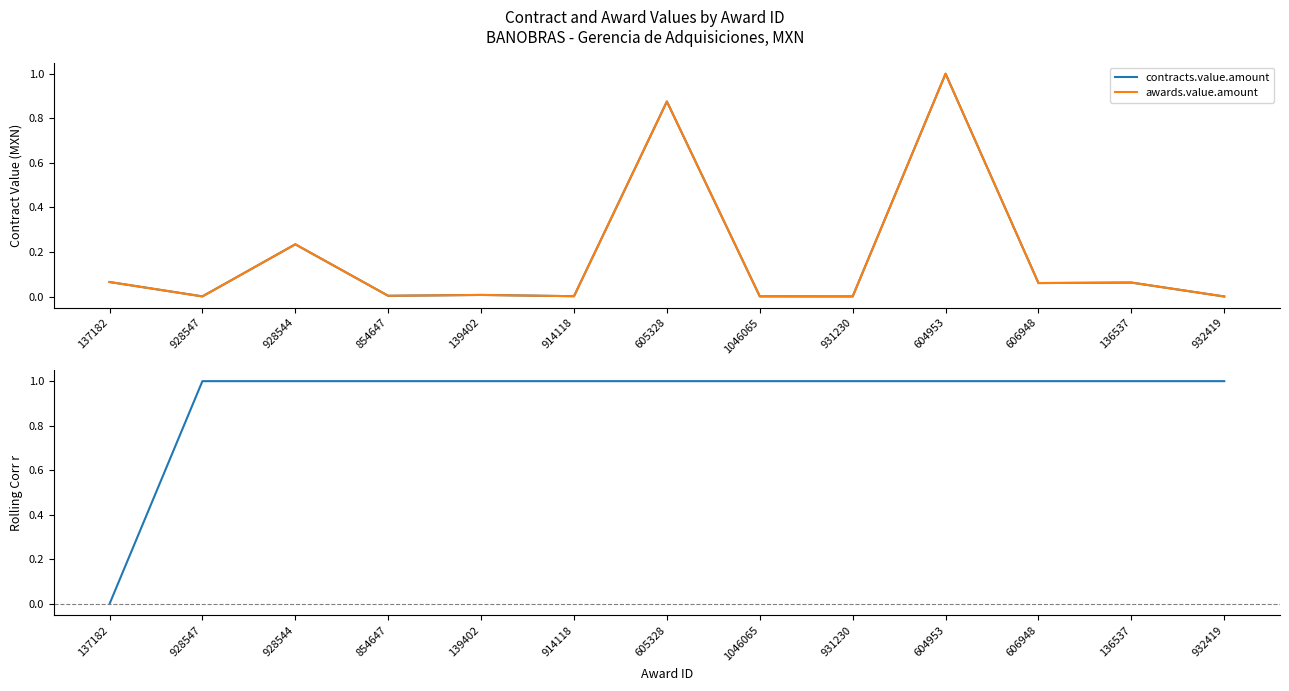

What is the sum of the contracts.value.amount values at 136537 and 928544?

0.3